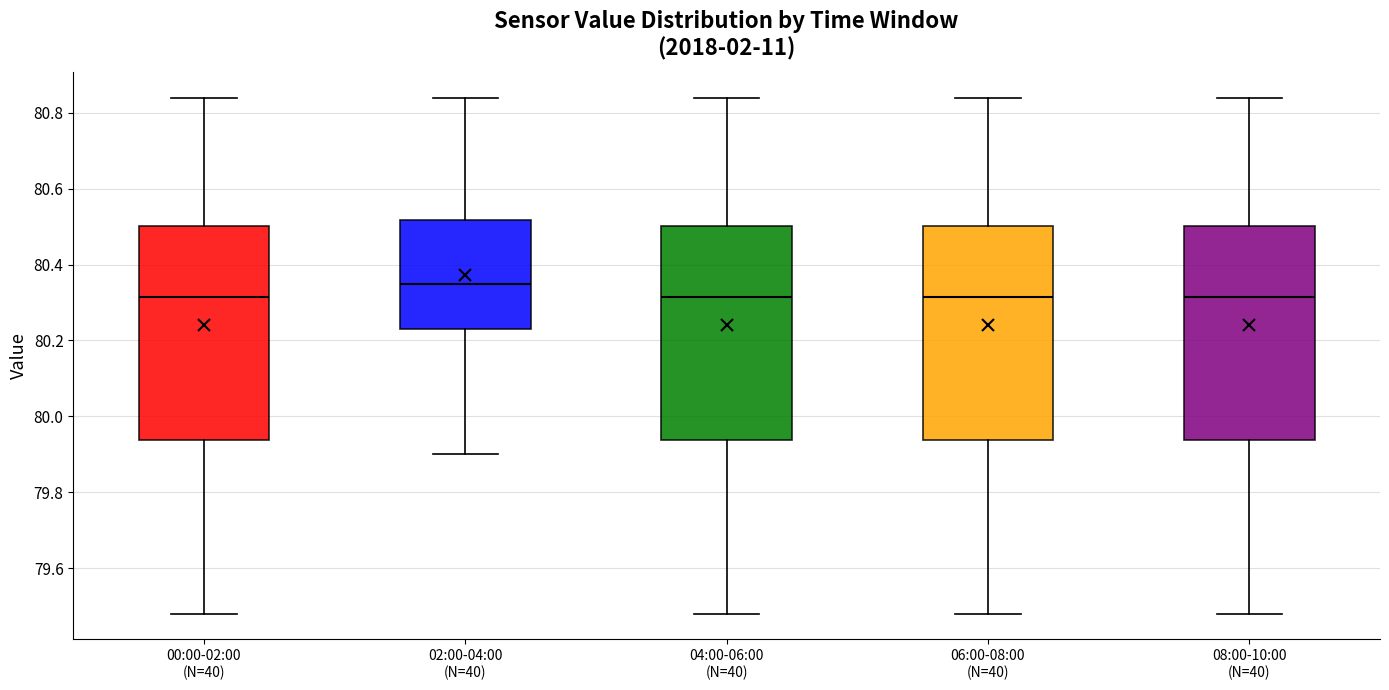

Where does the median line of the box for 06:00-08:00 (N=40) sit on the y-axis? The values are not printed on the chart, so give them approximately, as read against the axis.

80.32